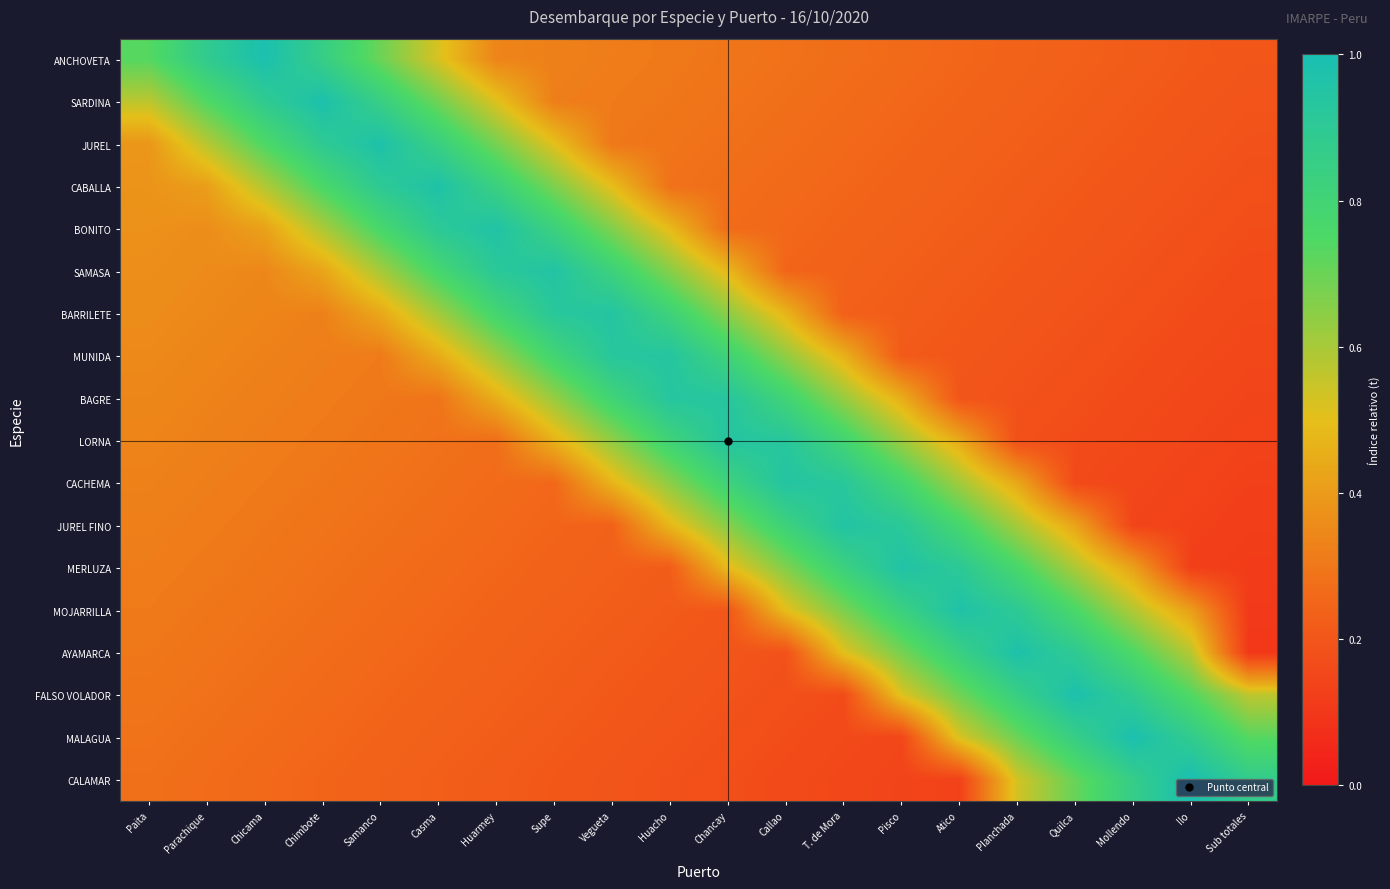

Reading left to right, list all the values displayed in this chart.

ANCHOVETA: Paita=0.7	Parachique=0.9	Chicama=1.0	Chimbote=0.9	Samanco=0.7	Casma=0.5	Huarmey=0.3	Supe=0.3	Vegueta=0.3	Huacho=0.3	Chancay=0.3	Callao=0.3	T. de Mora=0.3	Pisco=0.3	Atico=0.3	Planchada=0.2	Quilca=0.2	Mollendo=0.2	Ilo=0.2	Sub totales=0.2
SARDINA: Paita=0.6	Parachique=0.7	Chicama=0.9	Chimbote=1.0	Samanco=0.8	Casma=0.7	Huarmey=0.5	Supe=0.3	Vegueta=0.3	Huacho=0.3	Chancay=0.3	Callao=0.3	T. de Mora=0.3	Pisco=0.3	Atico=0.2	Planchada=0.2	Quilca=0.2	Mollendo=0.2	Ilo=0.2	Sub totales=0.2
JUREL: Paita=0.4	Parachique=0.6	Chicama=0.8	Chimbote=0.9	Samanco=1.0	Casma=0.8	Huarmey=0.7	Supe=0.5	Vegueta=0.3	Huacho=0.3	Chancay=0.3	Callao=0.3	T. de Mora=0.3	Pisco=0.2	Atico=0.2	Planchada=0.2	Quilca=0.2	Mollendo=0.2	Ilo=0.2	Sub totales=0.2
CABALLA: Paita=0.4	Parachique=0.4	Chicama=0.6	Chimbote=0.8	Samanco=0.9	Casma=1.0	Huarmey=0.8	Supe=0.7	Vegueta=0.5	Huacho=0.3	Chancay=0.3	Callao=0.3	T. de Mora=0.3	Pisco=0.2	Atico=0.2	Planchada=0.2	Quilca=0.2	Mollendo=0.2	Ilo=0.2	Sub totales=0.2
BONITO: Paita=0.4	Parachique=0.4	Chicama=0.4	Chimbote=0.6	Samanco=0.8	Casma=0.9	Huarmey=1.0	Supe=0.8	Vegueta=0.7	Huacho=0.5	Chancay=0.3	Callao=0.3	T. de Mora=0.2	Pisco=0.2	Atico=0.2	Planchada=0.2	Quilca=0.2	Mollendo=0.2	Ilo=0.2	Sub totales=0.2
SAMASA: Paita=0.4	Parachique=0.4	Chicama=0.3	Chimbote=0.4	Samanco=0.6	Casma=0.8	Huarmey=0.9	Supe=1.0	Vegueta=0.8	Huacho=0.7	Chancay=0.5	Callao=0.2	T. de Mora=0.2	Pisco=0.2	Atico=0.2	Planchada=0.2	Quilca=0.2	Mollendo=0.2	Ilo=0.2	Sub totales=0.2
BARRILETE: Paita=0.4	Parachique=0.3	Chicama=0.3	Chimbote=0.3	Samanco=0.4	Casma=0.6	Huarmey=0.8	Supe=0.9	Vegueta=0.9	Huacho=0.8	Chancay=0.6	Callao=0.5	T. de Mora=0.2	Pisco=0.2	Atico=0.2	Planchada=0.2	Quilca=0.2	Mollendo=0.2	Ilo=0.2	Sub totales=0.2
MUNIDA: Paita=0.4	Parachique=0.3	Chicama=0.3	Chimbote=0.3	Samanco=0.3	Casma=0.4	Huarmey=0.6	Supe=0.8	Vegueta=0.9	Huacho=0.9	Chancay=0.8	Callao=0.6	T. de Mora=0.5	Pisco=0.2	Atico=0.2	Planchada=0.2	Quilca=0.2	Mollendo=0.2	Ilo=0.2	Sub totales=0.2
BAGRE: Paita=0.3	Parachique=0.3	Chicama=0.3	Chimbote=0.3	Samanco=0.3	Casma=0.3	Huarmey=0.5	Supe=0.6	Vegueta=0.8	Huacho=0.9	Chancay=0.9	Callao=0.8	T. de Mora=0.6	Pisco=0.5	Atico=0.2	Planchada=0.2	Quilca=0.2	Mollendo=0.2	Ilo=0.2	Sub totales=0.1
LORNA: Paita=0.3	Parachique=0.3	Chicama=0.3	Chimbote=0.3	Samanco=0.3	Casma=0.3	Huarmey=0.3	Supe=0.5	Vegueta=0.6	Huacho=0.8	Chancay=0.9	Callao=0.9	T. de Mora=0.8	Pisco=0.6	Atico=0.4	Planchada=0.2	Quilca=0.2	Mollendo=0.2	Ilo=0.1	Sub totales=0.1
CACHEMA: Paita=0.3	Parachique=0.3	Chicama=0.3	Chimbote=0.3	Samanco=0.3	Casma=0.3	Huarmey=0.3	Supe=0.3	Vegueta=0.5	Huacho=0.6	Chancay=0.8	Callao=0.9	T. de Mora=0.9	Pisco=0.8	Atico=0.6	Planchada=0.4	Quilca=0.2	Mollendo=0.2	Ilo=0.1	Sub totales=0.1
JUREL FINO: Paita=0.3	Parachique=0.3	Chicama=0.3	Chimbote=0.3	Samanco=0.3	Casma=0.3	Huarmey=0.3	Supe=0.2	Vegueta=0.2	Huacho=0.5	Chancay=0.7	Callao=0.8	T. de Mora=1.0	Pisco=0.9	Atico=0.8	Planchada=0.6	Quilca=0.4	Mollendo=0.1	Ilo=0.1	Sub totales=0.1
MERLUZA: Paita=0.3	Parachique=0.3	Chicama=0.3	Chimbote=0.3	Samanco=0.3	Casma=0.3	Huarmey=0.3	Supe=0.2	Vegueta=0.2	Huacho=0.2	Chancay=0.5	Callao=0.7	T. de Mora=0.8	Pisco=1.0	Atico=0.9	Planchada=0.8	Quilca=0.6	Mollendo=0.4	Ilo=0.1	Sub totales=0.1
MOJARRILLA: Paita=0.3	Parachique=0.3	Chicama=0.3	Chimbote=0.3	Samanco=0.3	Casma=0.3	Huarmey=0.2	Supe=0.2	Vegueta=0.2	Huacho=0.2	Chancay=0.2	Callao=0.5	T. de Mora=0.7	Pisco=0.8	Atico=1.0	Planchada=0.9	Quilca=0.8	Mollendo=0.6	Ilo=0.4	Sub totales=0.1
AYAMARCA: Paita=0.3	Parachique=0.3	Chicama=0.3	Chimbote=0.3	Samanco=0.3	Casma=0.2	Huarmey=0.2	Supe=0.2	Vegueta=0.2	Huacho=0.2	Chancay=0.2	Callao=0.2	T. de Mora=0.5	Pisco=0.7	Atico=0.8	Planchada=1.0	Quilca=0.9	Mollendo=0.8	Ilo=0.6	Sub totales=0.1
FALSO VOLADOR: Paita=0.3	Parachique=0.3	Chicama=0.3	Chimbote=0.3	Samanco=0.3	Casma=0.2	Huarmey=0.2	Supe=0.2	Vegueta=0.2	Huacho=0.2	Chancay=0.2	Callao=0.2	T. de Mora=0.2	Pisco=0.5	Atico=0.7	Planchada=0.8	Quilca=1.0	Mollendo=0.9	Ilo=0.7	Sub totales=0.6
MALAGUA: Paita=0.3	Parachique=0.3	Chicama=0.3	Chimbote=0.3	Samanco=0.2	Casma=0.2	Huarmey=0.2	Supe=0.2	Vegueta=0.2	Huacho=0.2	Chancay=0.2	Callao=0.2	T. de Mora=0.2	Pisco=0.2	Atico=0.5	Planchada=0.7	Quilca=0.9	Mollendo=1.0	Ilo=0.9	Sub totales=0.7
CALAMAR: Paita=0.3	Parachique=0.3	Chicama=0.3	Chimbote=0.2	Samanco=0.2	Casma=0.2	Huarmey=0.2	Supe=0.2	Vegueta=0.2	Huacho=0.2	Chancay=0.2	Callao=0.2	T. de Mora=0.2	Pisco=0.1	Atico=0.1	Planchada=0.5	Quilca=0.7	Mollendo=0.9	Ilo=1.0	Sub totales=0.9